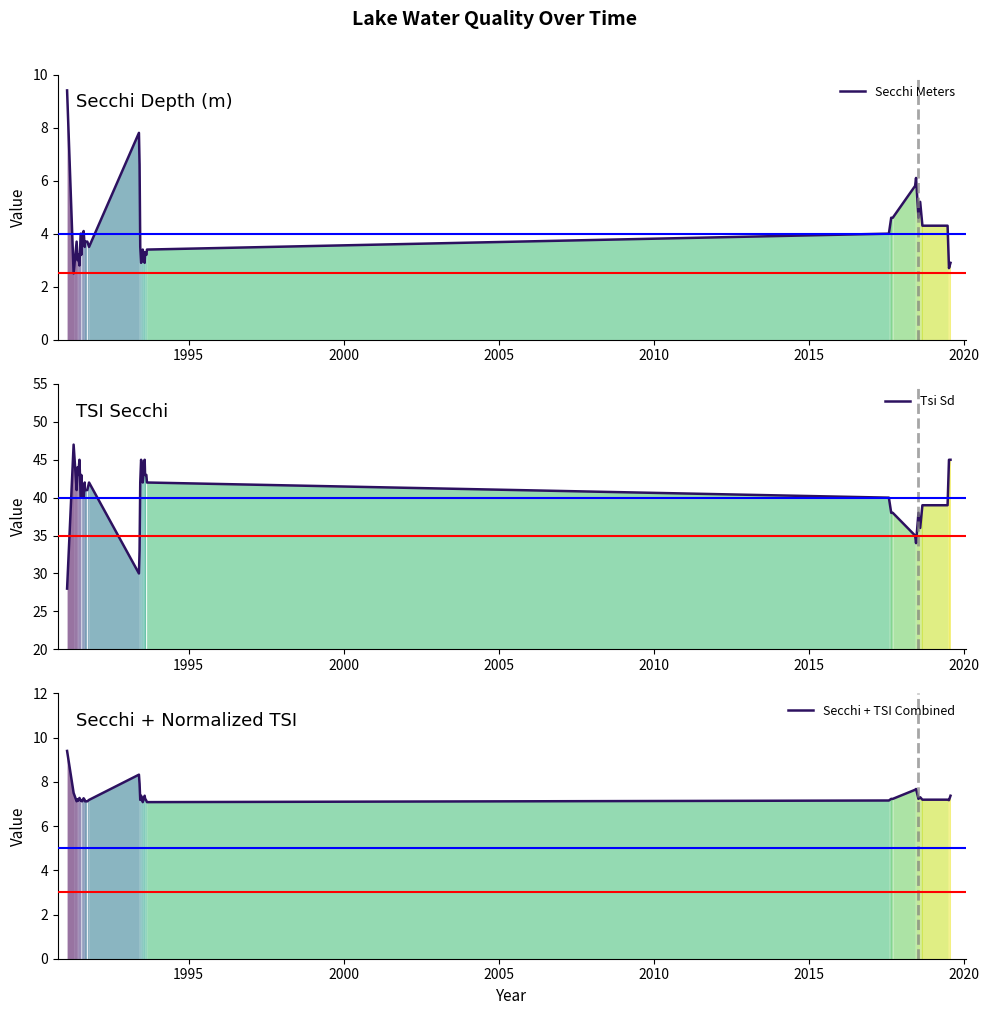

How many data points does each series have?

36